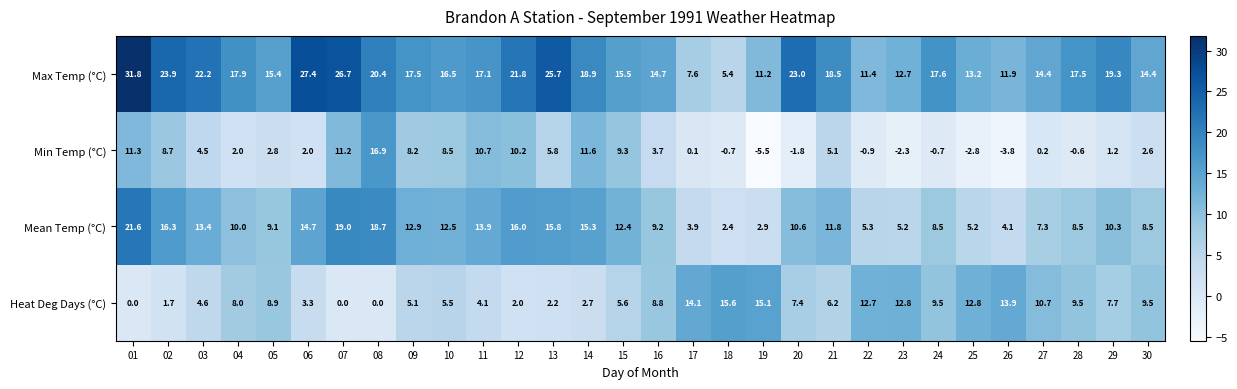

Read the Heat Deg Days (°C) value at 09.

5.1